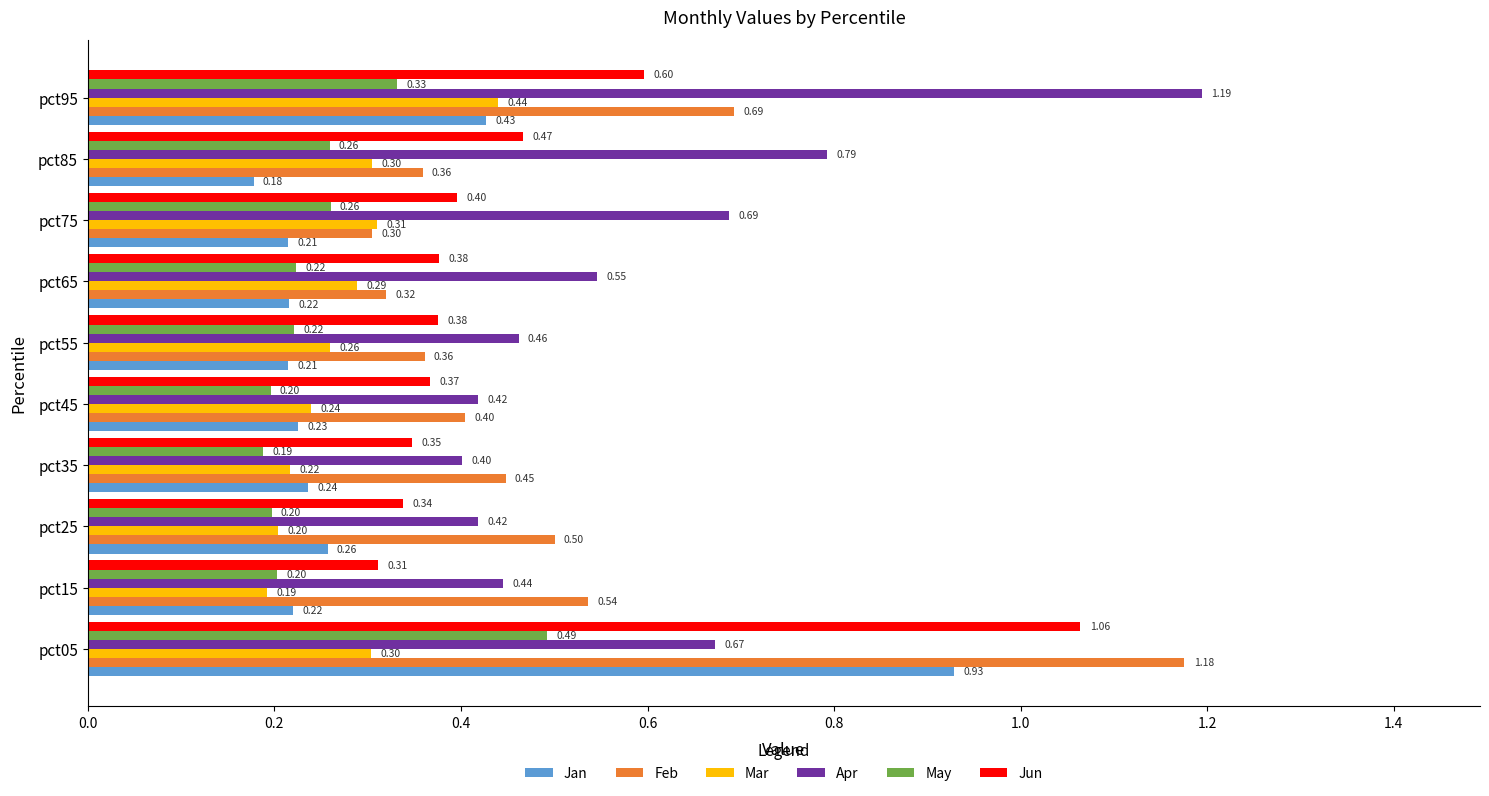

Which series has the largest total across all categories?

Apr